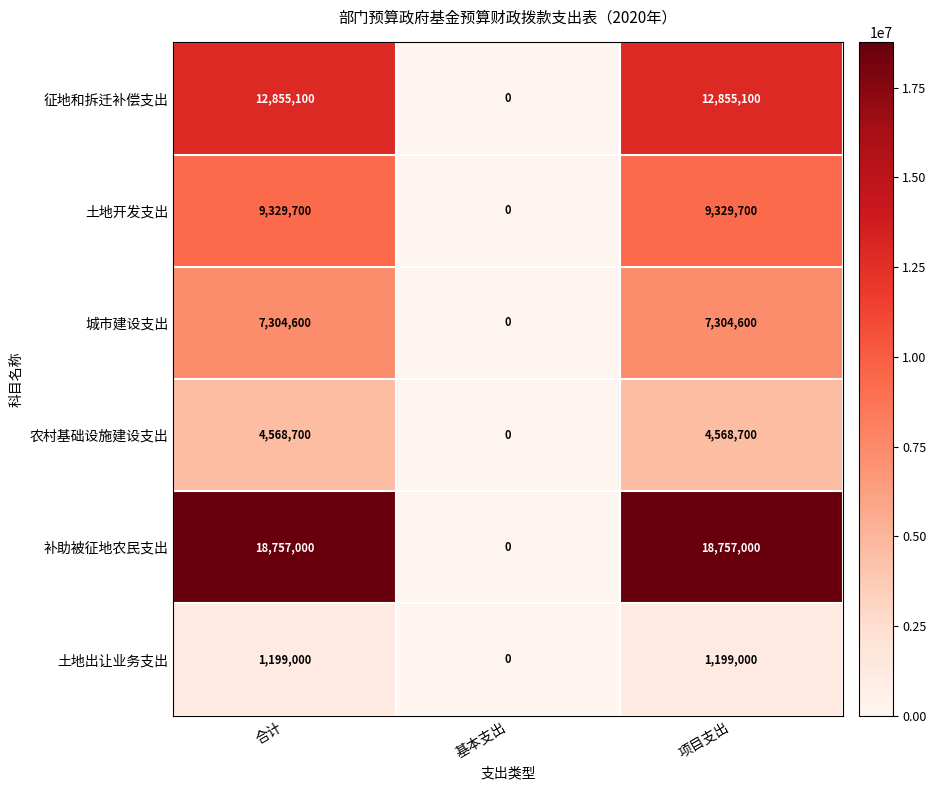

True or false: 土地出让业务支出 has a value of 1199000 at 合计.

True